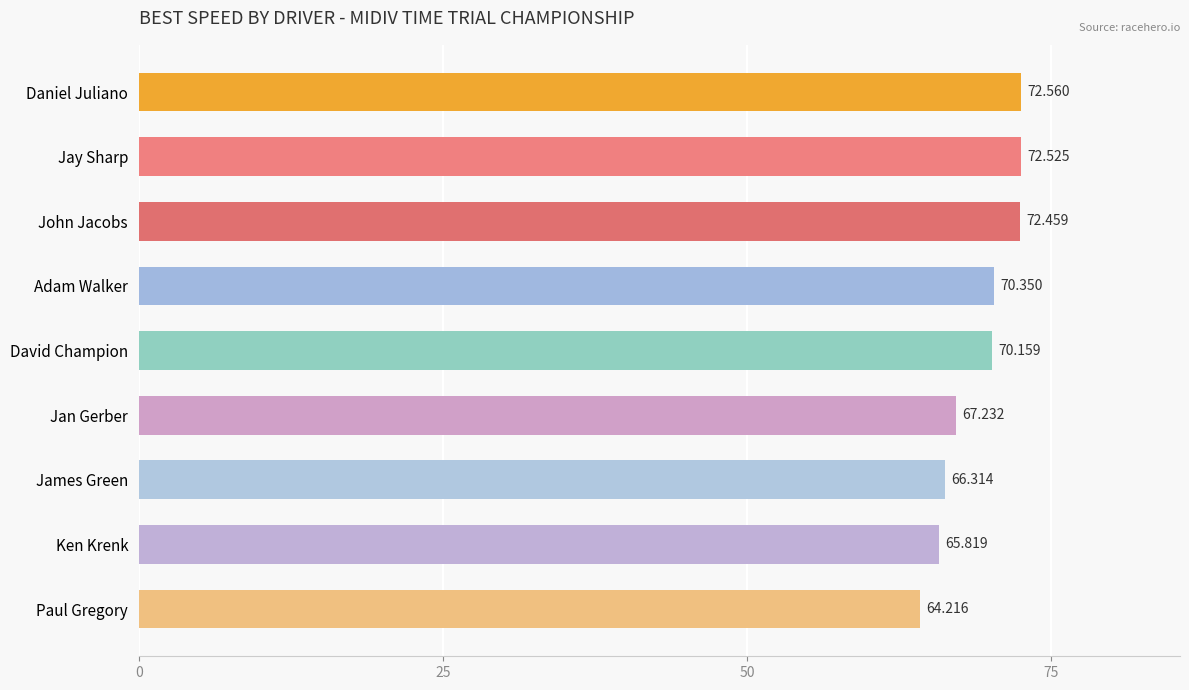

Does the chart contain stacked bars?

No